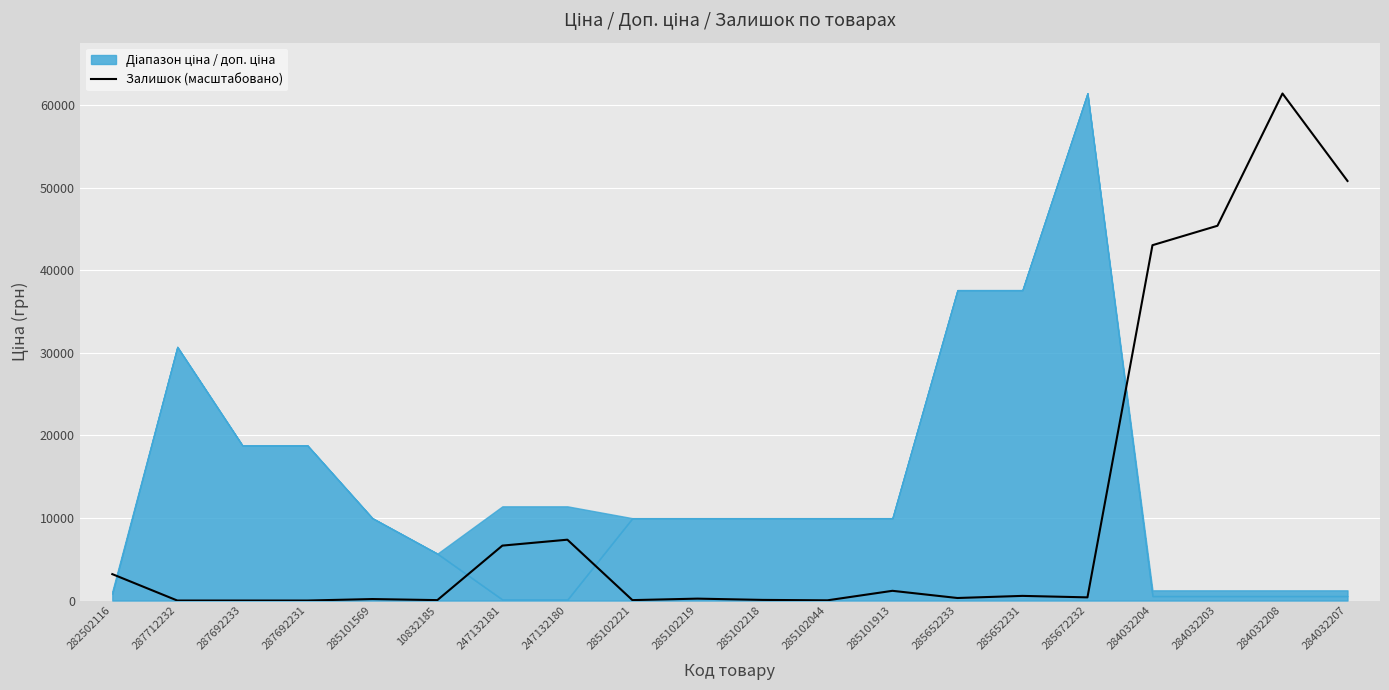

Rank the categories by value from highest to lowest.

284032208, 284032207, 284032203, 284032204, 247132180, 247132181, 282502116, 285101913, 285652231, 285672232, 285652233, 285102219, 285101569, 285102218, 10832185, 285102221, 285102044, 287712232, 287692233, 287692231